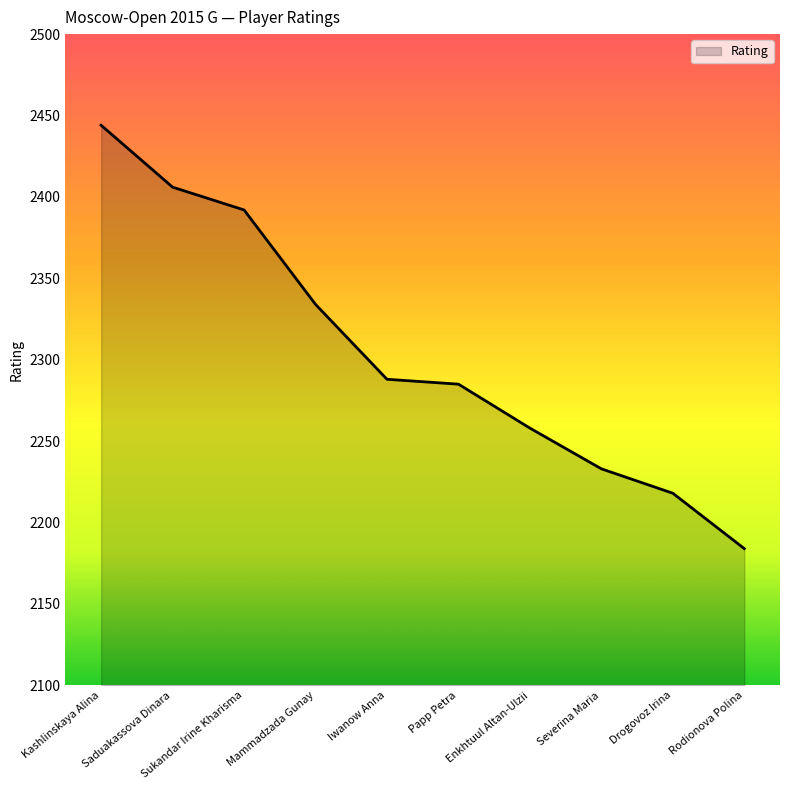

Which has a higher value, Kashlinskaya Alina or Iwanow Anna?

Kashlinskaya Alina